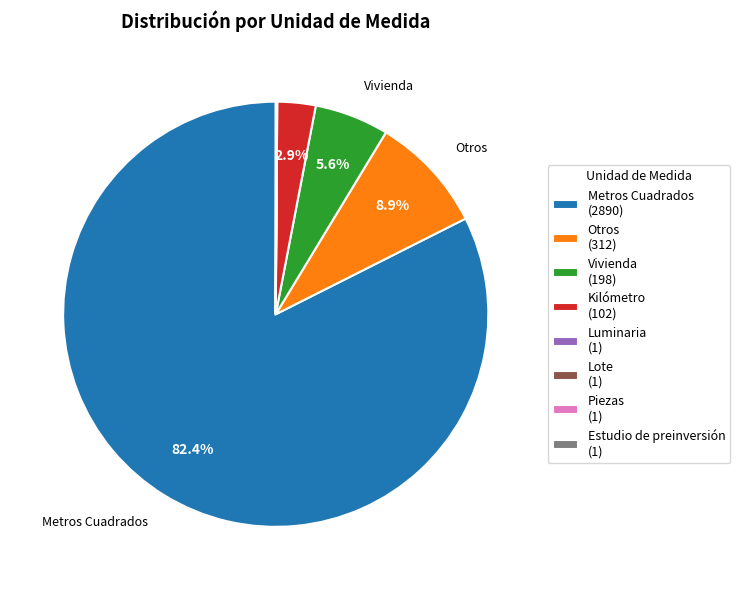

Which has a higher value, Vivienda (198) or Kilómetro (102)?

Vivienda (198)